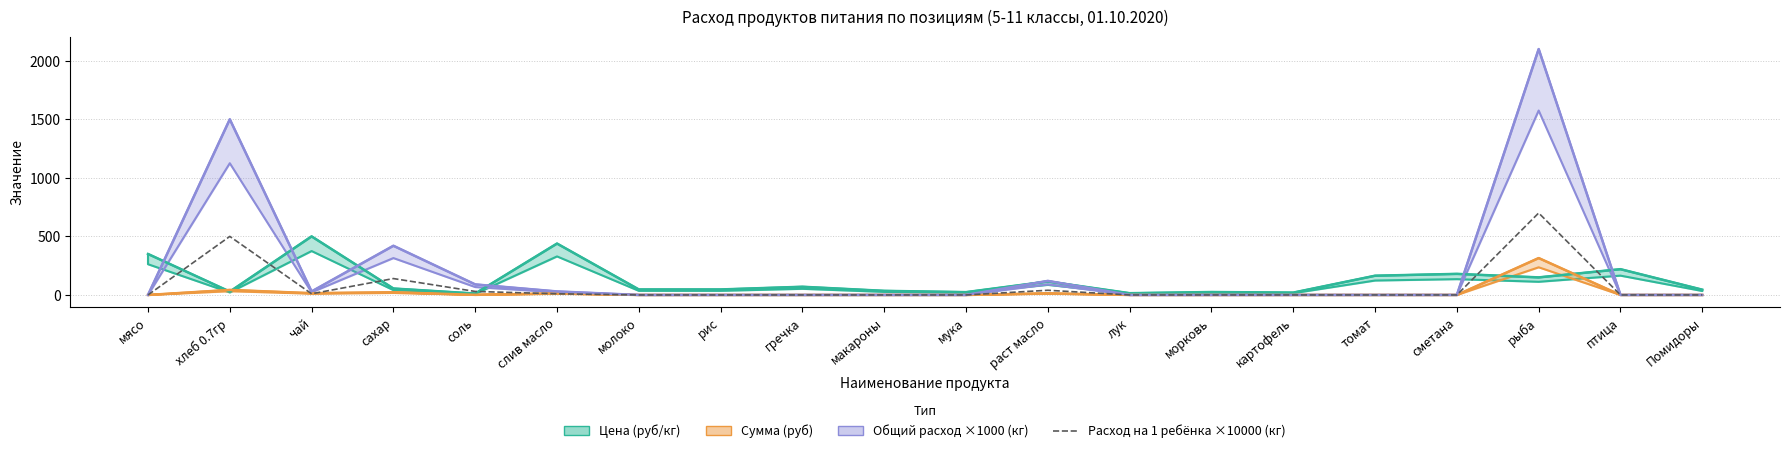

Reading right to left, what are all the values shown in this chart?

Помидоры=0.0	птица=0.0	рыба=700.0	сметана=0.0	томат=0.0	картофель=0.0	морковь=0.0	лук=0.0	раст масло=40.0	мука=0.0	макароны=0.0	гречка=0.0	рис=0.0	молоко=0.0	слив масло=10.0	соль=30.0	сахар=140.0	чай=10.0	хлеб 0.7гр=500.0	мясо=0.0